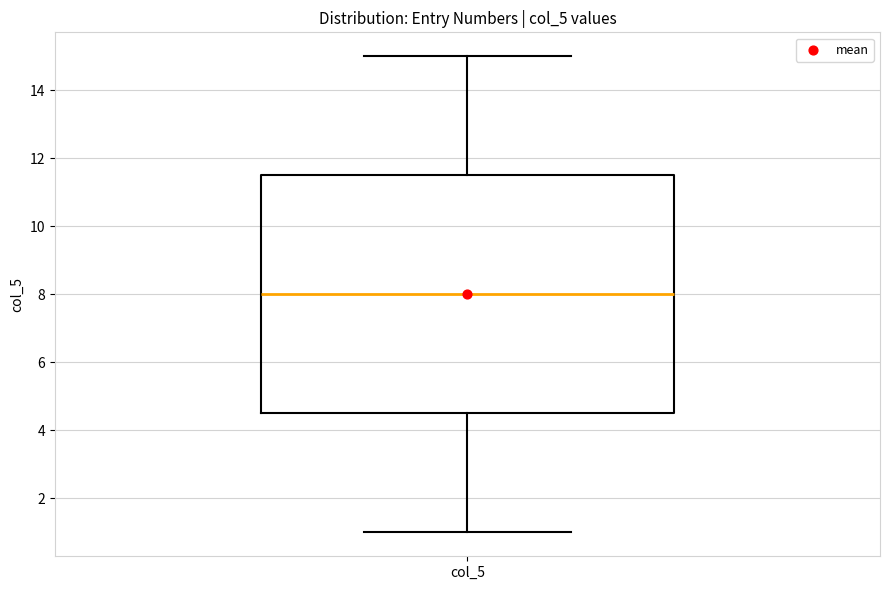

Where is the upper edge of the box for col_5 on the y-axis? The values are not printed on the chart, so give them approximately, as read against the axis.

11.6